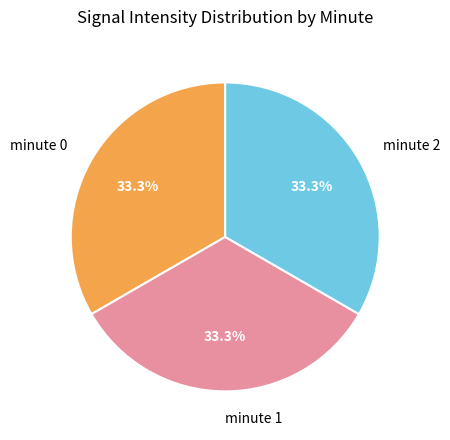

What is the ratio of the value at minute 0 to the value at minute 2?

1.0